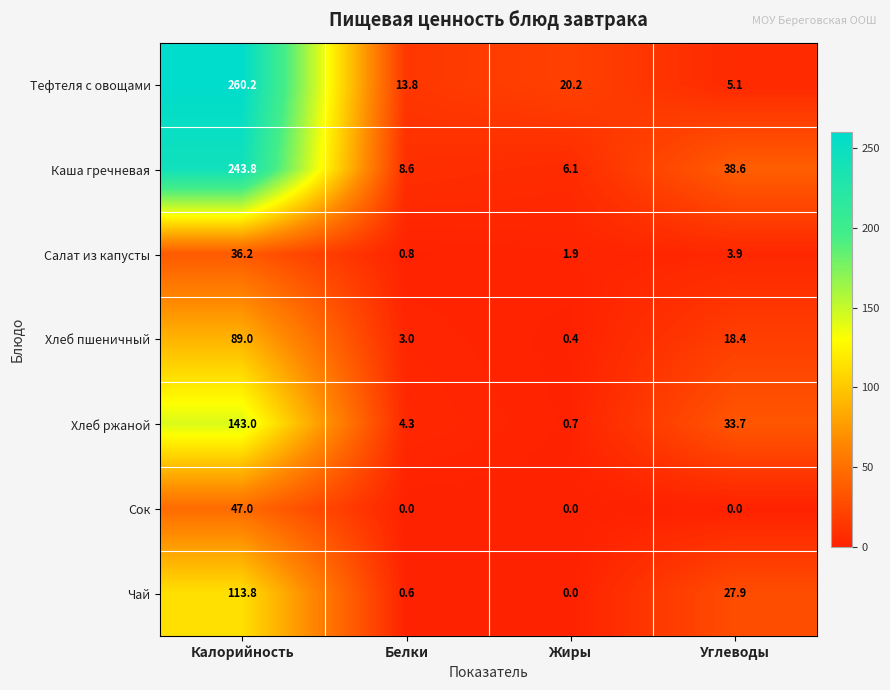

The Хлеб ржаной series shows 1.1 at Жиры. True or false?

False